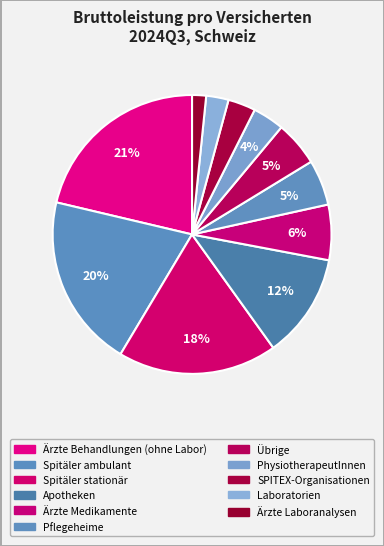

To the nearest percent, what percentage of the pie is Laboratorien?

3%